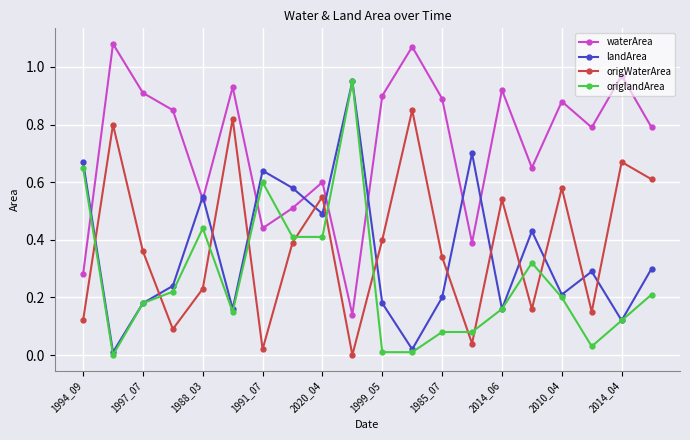

Which series ends up on top after the final intersection of origWaterArea and landArea?

origWaterArea